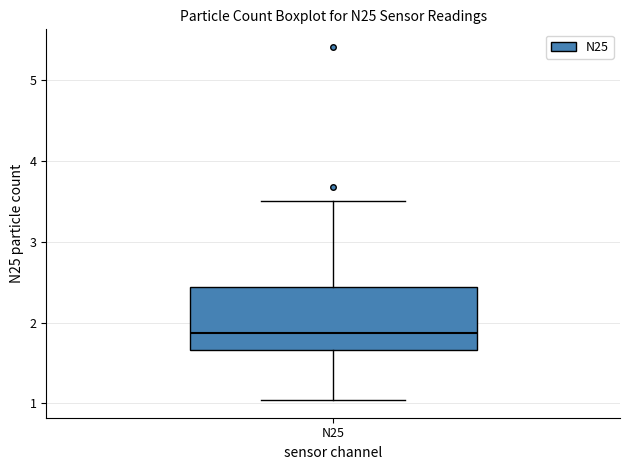

Where is the lower edge of the box for N25 on the y-axis? The values are not printed on the chart, so give them approximately, as read against the axis.

1.7